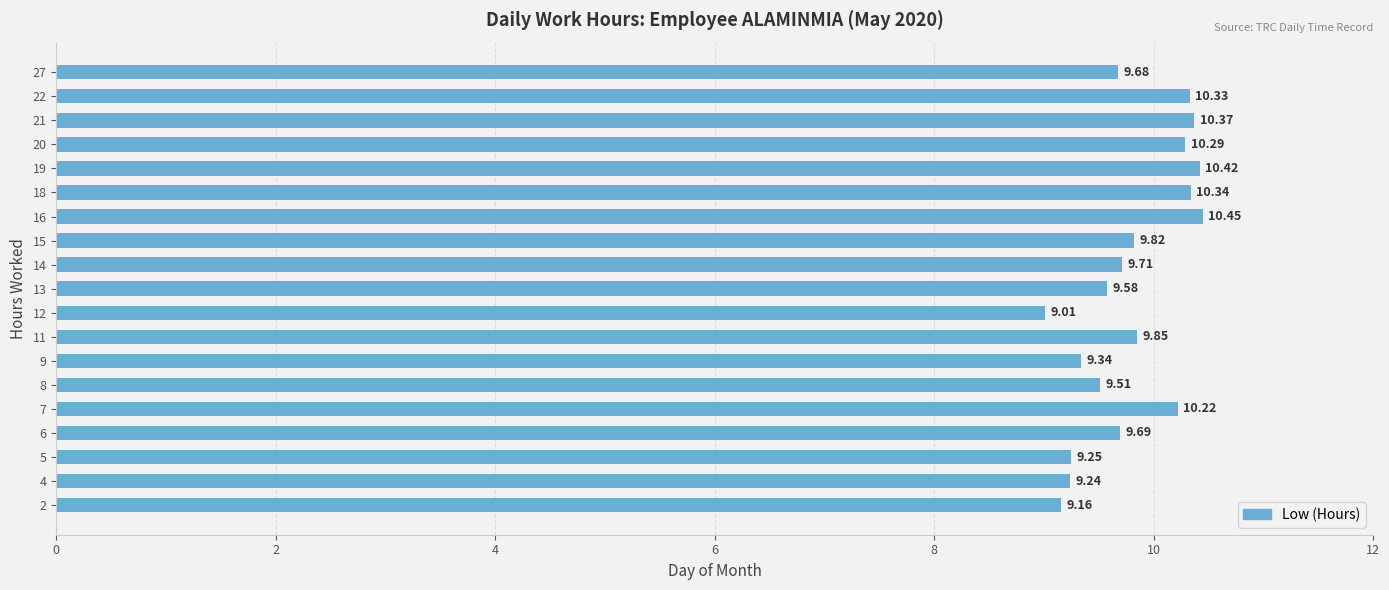

Which has a higher value, 8 or 27?

27